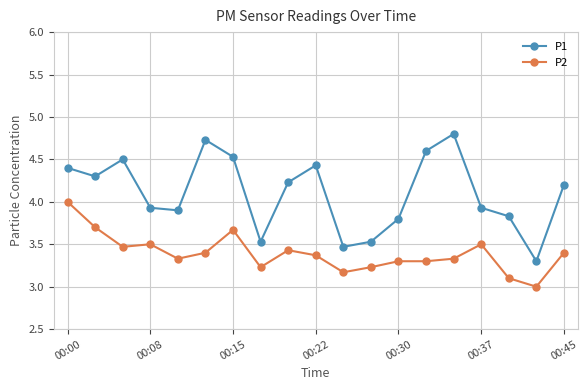

Rank the series by their average value, from highest to lowest.

P1, P2